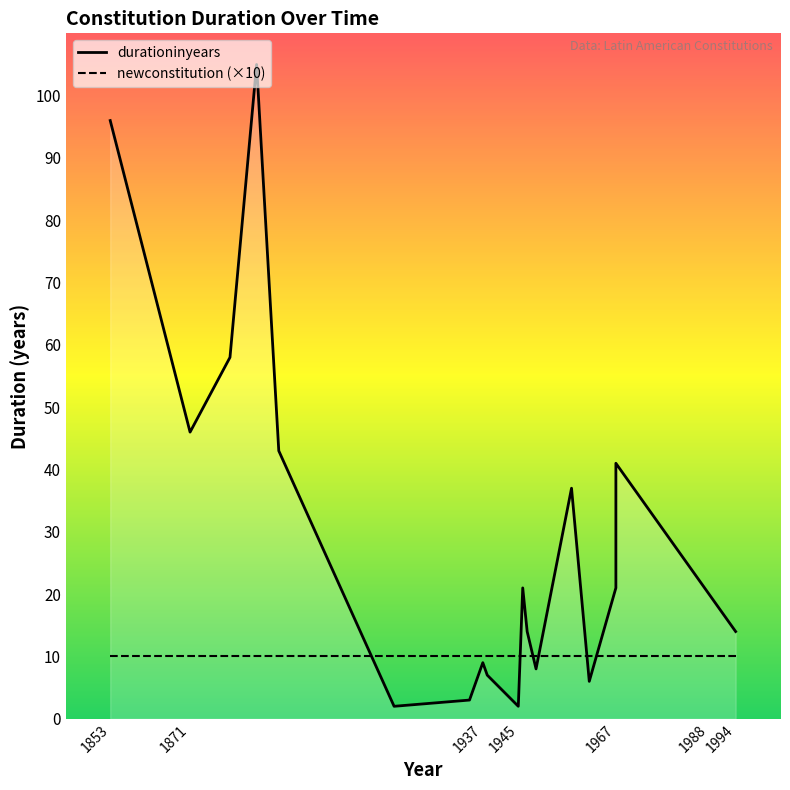

Rank the series at 1945 from lowest to highest value.

newconstitution, durationinyears